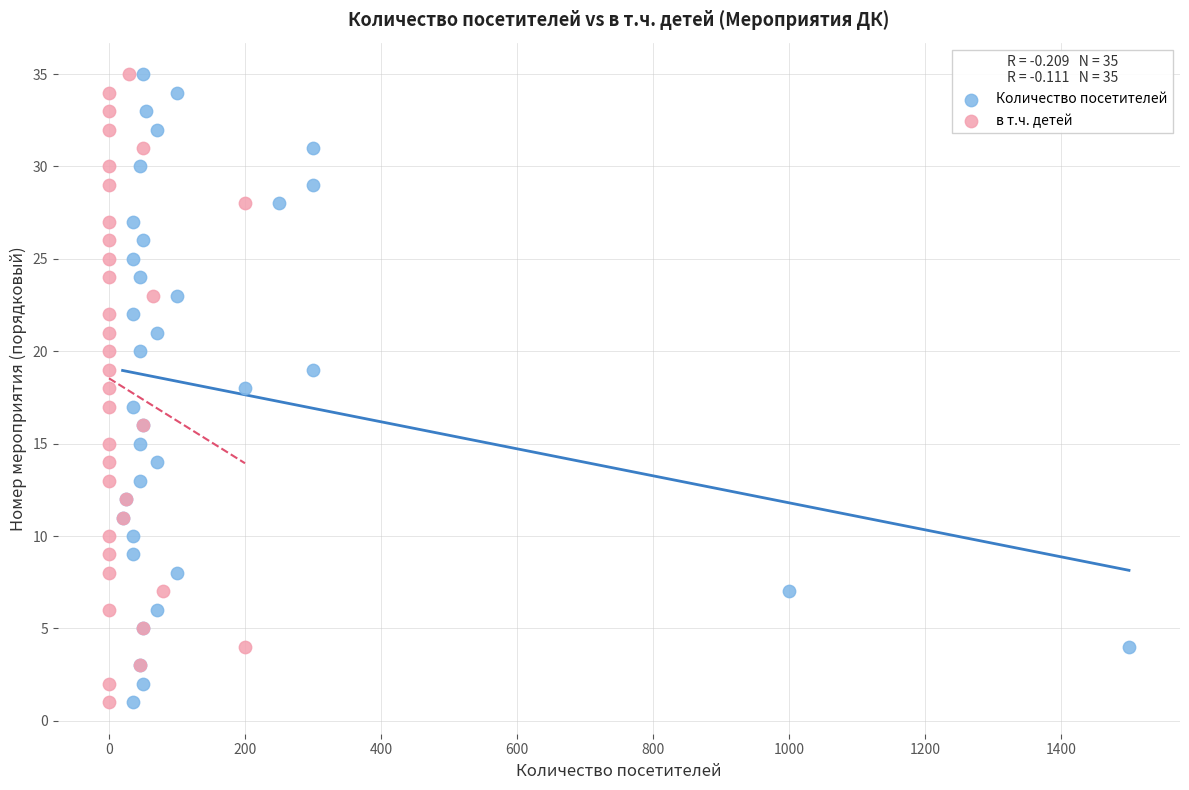

What are all the series names shown in the legend?

Количество посетителей, в т.ч. детей